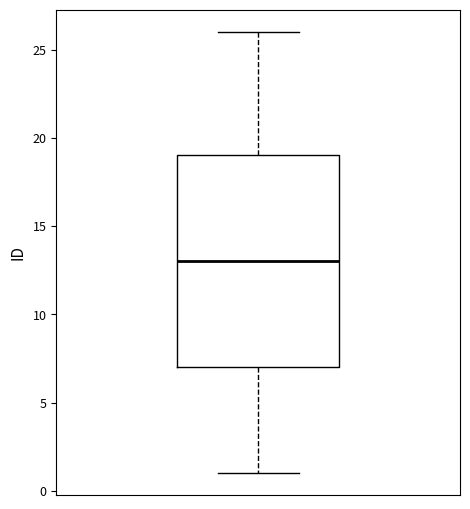

Read this box plot against the y-axis: the position of the median line, the range covered by the box, and the ends of both whiskers. The values are not printed on the chart, so give them approximately, as read against the axis.

median 13, box 7 to 19, whiskers 1 to 26